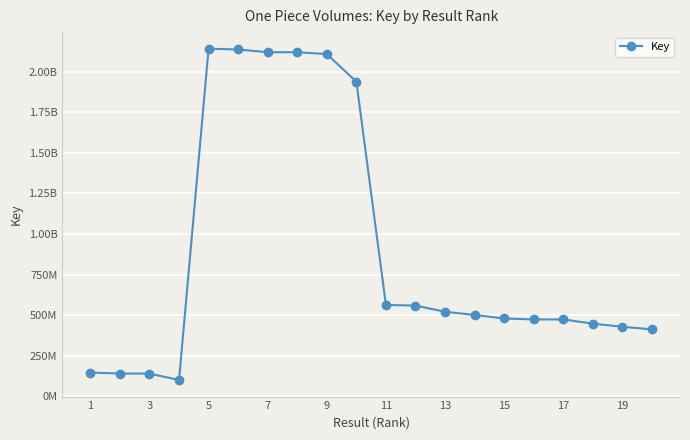

Does the chart have visible grid lines?

Yes